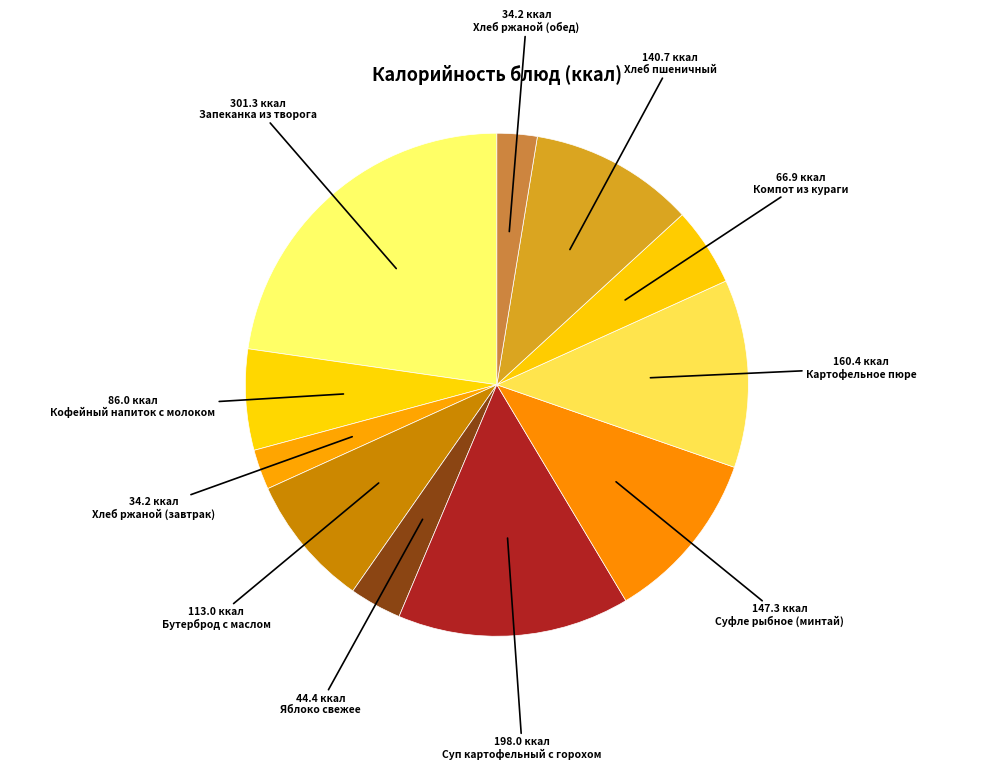

How many segments does this pie chart have?

11